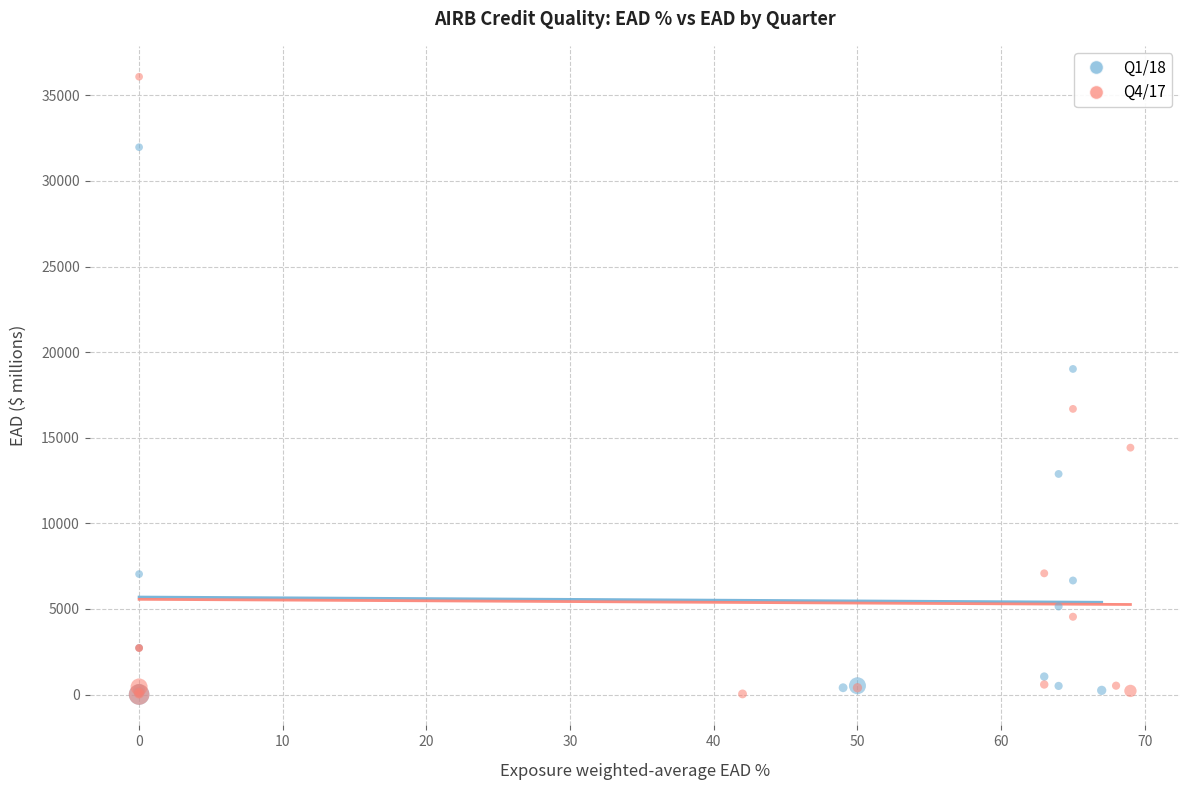

Which series reaches the maximum Y coordinate?

Q4/17